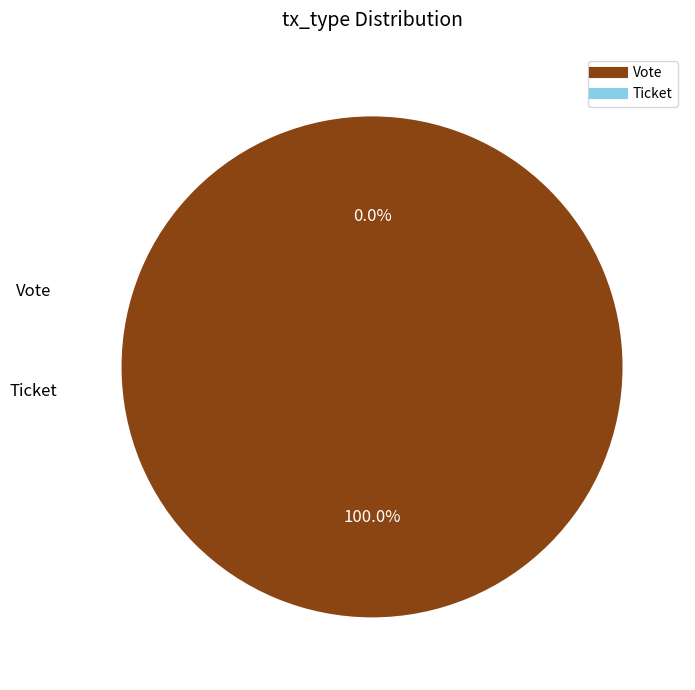

Combined, do Ticket and Vote account for over 50%?

Yes